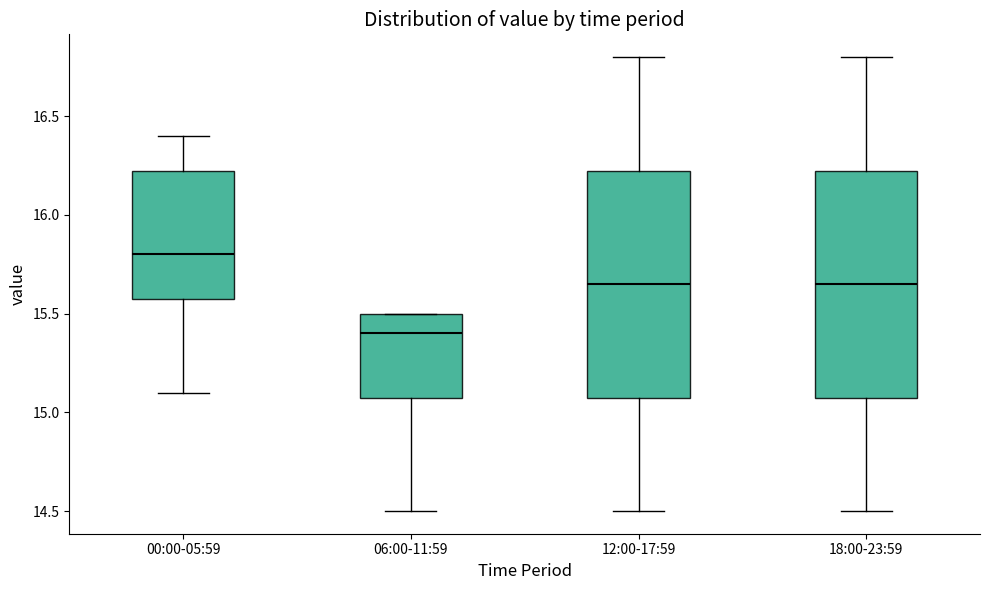

Reading left to right, transcribe this box plot: for each box, give where its median line is, the range the box spans, and where its two whiskers end, as read against the y-axis. The values are not printed on the chart, so give them approximately, as read against the axis.

00:00-05:59: median 15.80, box 15.60 to 16.25, whiskers 15.10 to 16.40
06:00-11:59: median 15.40, box 15.10 to 15.50, whiskers 14.50 to 15.50
12:00-17:59: median 15.65, box 15.10 to 16.25, whiskers 14.50 to 16.80
18:00-23:59: median 15.65, box 15.10 to 16.25, whiskers 14.50 to 16.80